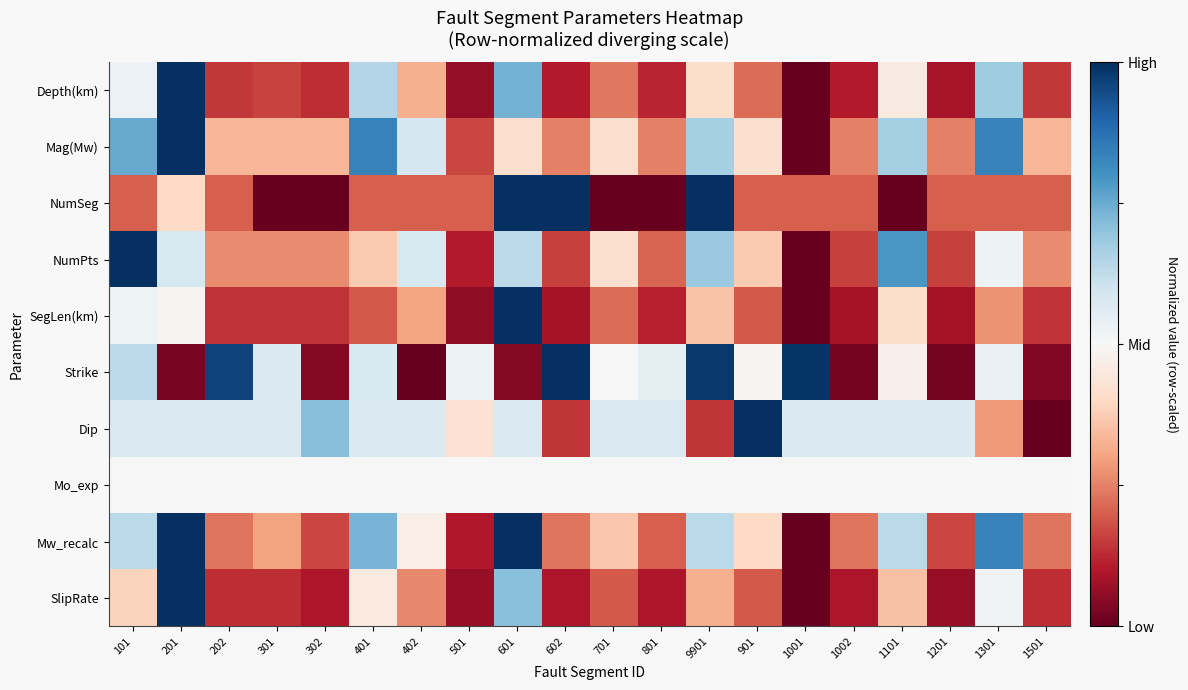

Reading right to left, transcribe all the data shown in this chart.

Depth(km): 1501=-0.7	1301=0.4	1201=-0.8	1101=-0.1	1002=-0.8	1001=-1.0	901=-0.6	9901=-0.2	801=-0.8	701=-0.5	602=-0.8	601=0.5	501=-0.9	402=-0.4	401=0.3	302=-0.7	301=-0.7	202=-0.7	201=1.0	101=0.1
Mag(Mw): 1501=-0.3	1301=0.7	1201=-0.5	1101=0.3	1002=-0.5	1001=-1.0	901=-0.2	9901=0.3	801=-0.5	701=-0.2	602=-0.5	601=-0.2	501=-0.7	402=0.2	401=0.7	302=-0.3	301=-0.3	202=-0.3	201=1.0	101=0.5
NumSeg: 1501=-0.6	1301=-0.6	1201=-0.6	1101=-1.0	1002=-0.6	1001=-0.6	901=-0.6	9901=1.0	801=-1.0	701=-1.0	602=1.0	601=1.0	501=-0.6	402=-0.6	401=-0.6	302=-1.0	301=-1.0	202=-0.6	201=-0.2	101=-0.6
NumPts: 1501=-0.5	1301=0.1	1201=-0.7	1101=0.6	1002=-0.7	1001=-1.0	901=-0.3	9901=0.4	801=-0.6	701=-0.2	602=-0.7	601=0.3	501=-0.8	402=0.2	401=-0.3	302=-0.5	301=-0.5	202=-0.5	201=0.2	101=1.0
SegLen(km): 1501=-0.7	1301=-0.4	1201=-0.8	1101=-0.2	1002=-0.8	1001=-1.0	901=-0.6	9901=-0.3	801=-0.8	701=-0.6	602=-0.8	601=1.0	501=-0.9	402=-0.4	401=-0.6	302=-0.7	301=-0.7	202=-0.7	201=-0.0	101=0.0
Strike: 1501=-0.9	1301=0.1	1201=-1.0	1101=-0.1	1002=-1.0	1001=1.0	901=-0.0	9901=1.0	801=0.1	701=-0.0	602=1.0	601=-0.9	501=0.1	402=-1.0	401=0.2	302=-0.9	301=0.1	202=0.9	201=-0.9	101=0.3
Dip: 1501=-1.0	1301=-0.4	1201=0.1	1101=0.1	1002=0.1	1001=0.1	901=1.0	9901=-0.7	801=0.1	701=0.1	602=-0.7	601=0.1	501=-0.1	402=0.1	401=0.1	302=0.4	301=0.1	202=0.1	201=0.1	101=0.1
Mo_exp: 1501=0.0	1301=0.0	1201=0.0	1101=0.0	1002=0.0	1001=0.0	901=0.0	9901=0.0	801=0.0	701=0.0	602=0.0	601=0.0	501=0.0	402=0.0	401=0.0	302=0.0	301=0.0	202=0.0	201=0.0	101=0.0
Mw_recalc: 1501=-0.5	1301=0.7	1201=-0.7	1101=0.3	1002=-0.5	1001=-1.0	901=-0.2	9901=0.3	801=-0.6	701=-0.3	602=-0.5	601=1.0	501=-0.8	402=-0.1	401=0.5	302=-0.7	301=-0.4	202=-0.5	201=1.0	101=0.3
SlipRate: 1501=-0.7	1301=0.0	1201=-0.9	1101=-0.3	1002=-0.8	1001=-1.0	901=-0.6	9901=-0.4	801=-0.8	701=-0.6	602=-0.8	601=0.4	501=-0.9	402=-0.5	401=-0.1	302=-0.8	301=-0.7	202=-0.7	201=1.0	101=-0.2